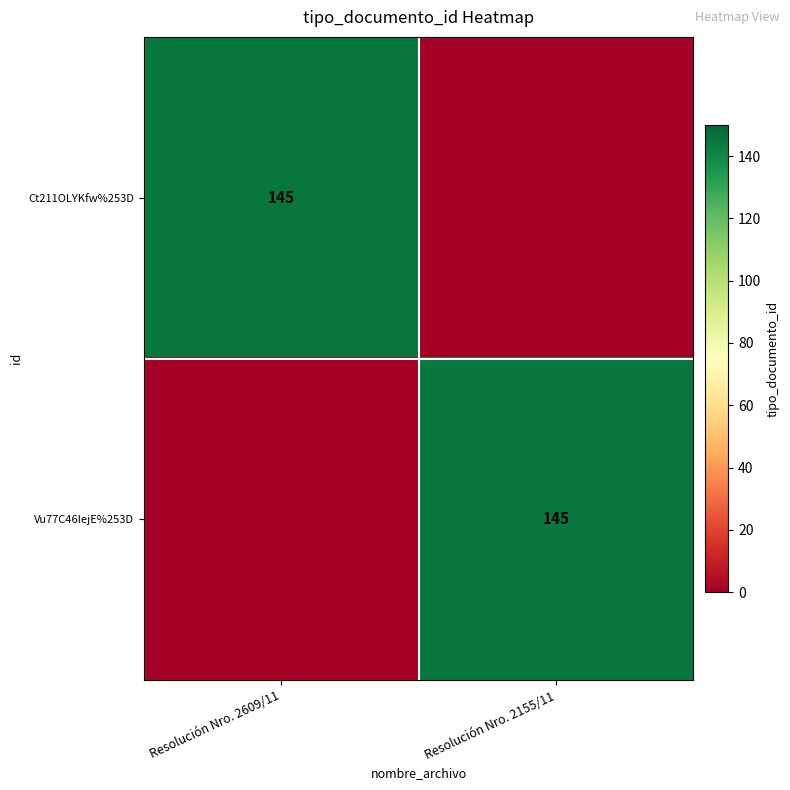

True or false: Ct211OLYKfw%253D has a value of 92 at Resolución Nro. 2609/11.

False